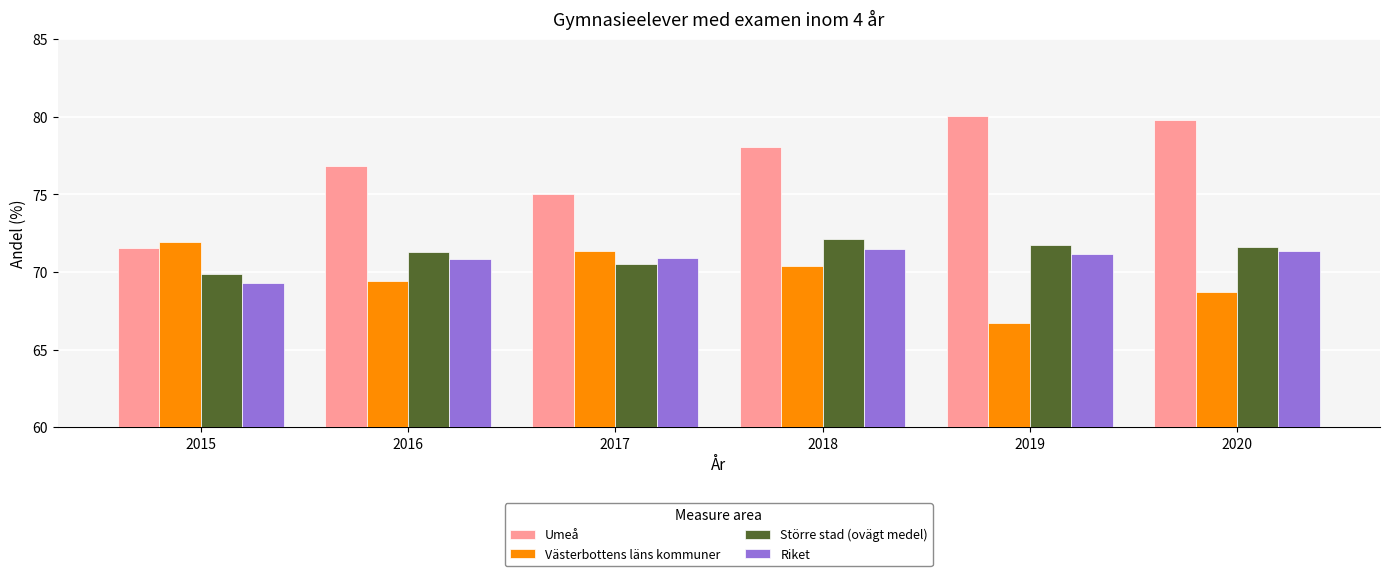

What is the spread (max minus min) of values at 2018?

7.7